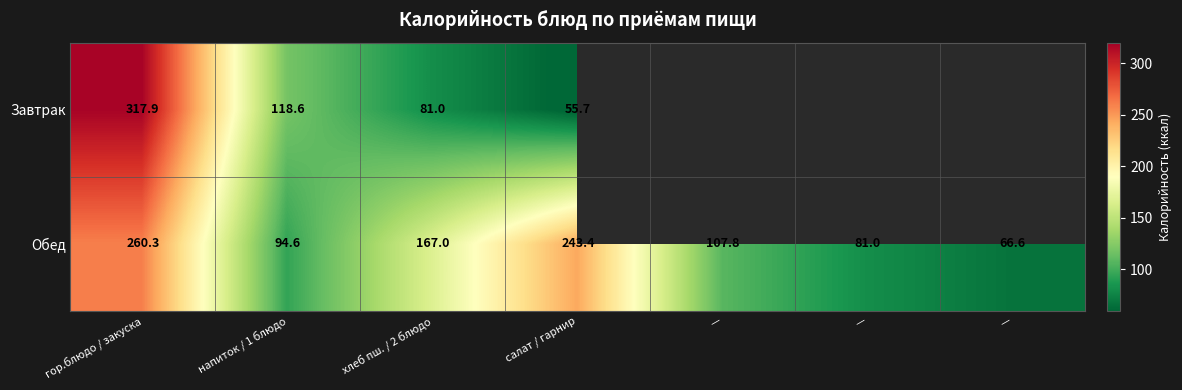

How many values in the Обед series exceed 107?

4